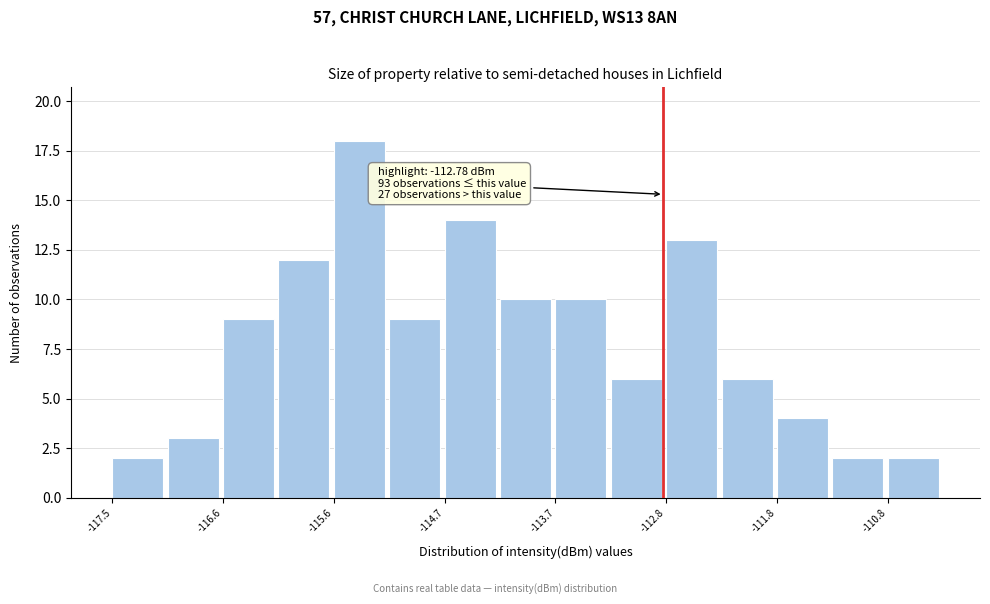

Over which range of the x-axis is the bar tallest?

-115.6 to -115.2